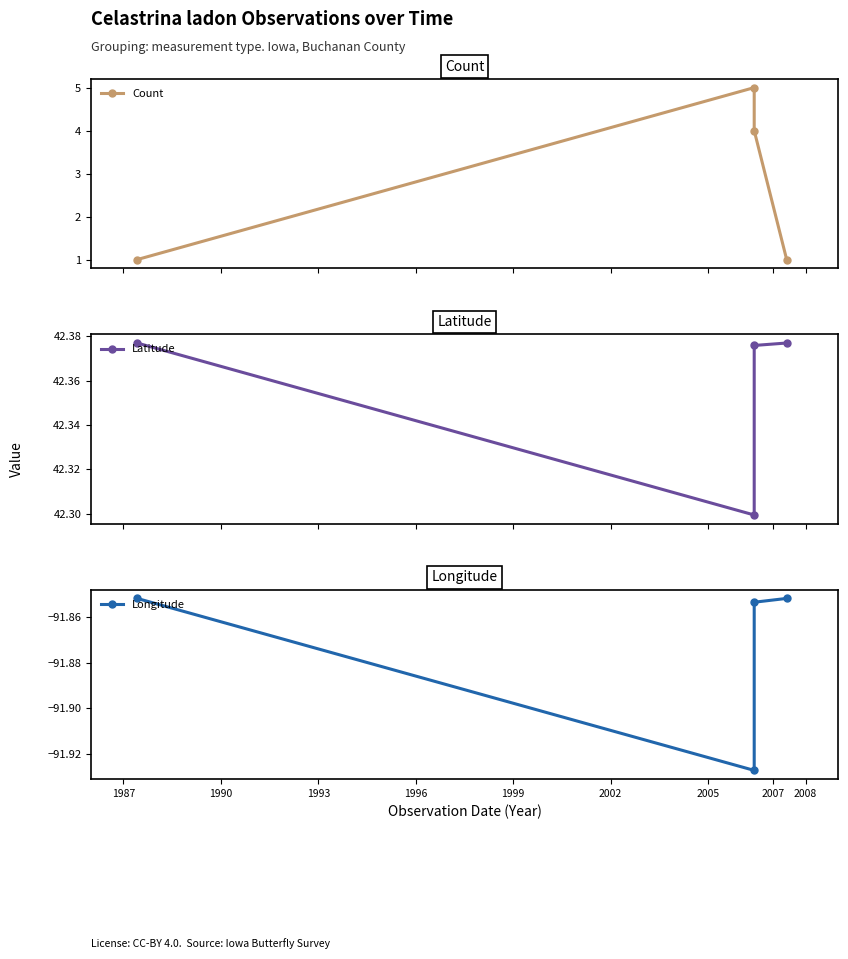

What is the value of the Count point at the 3rd from the left?

4.0